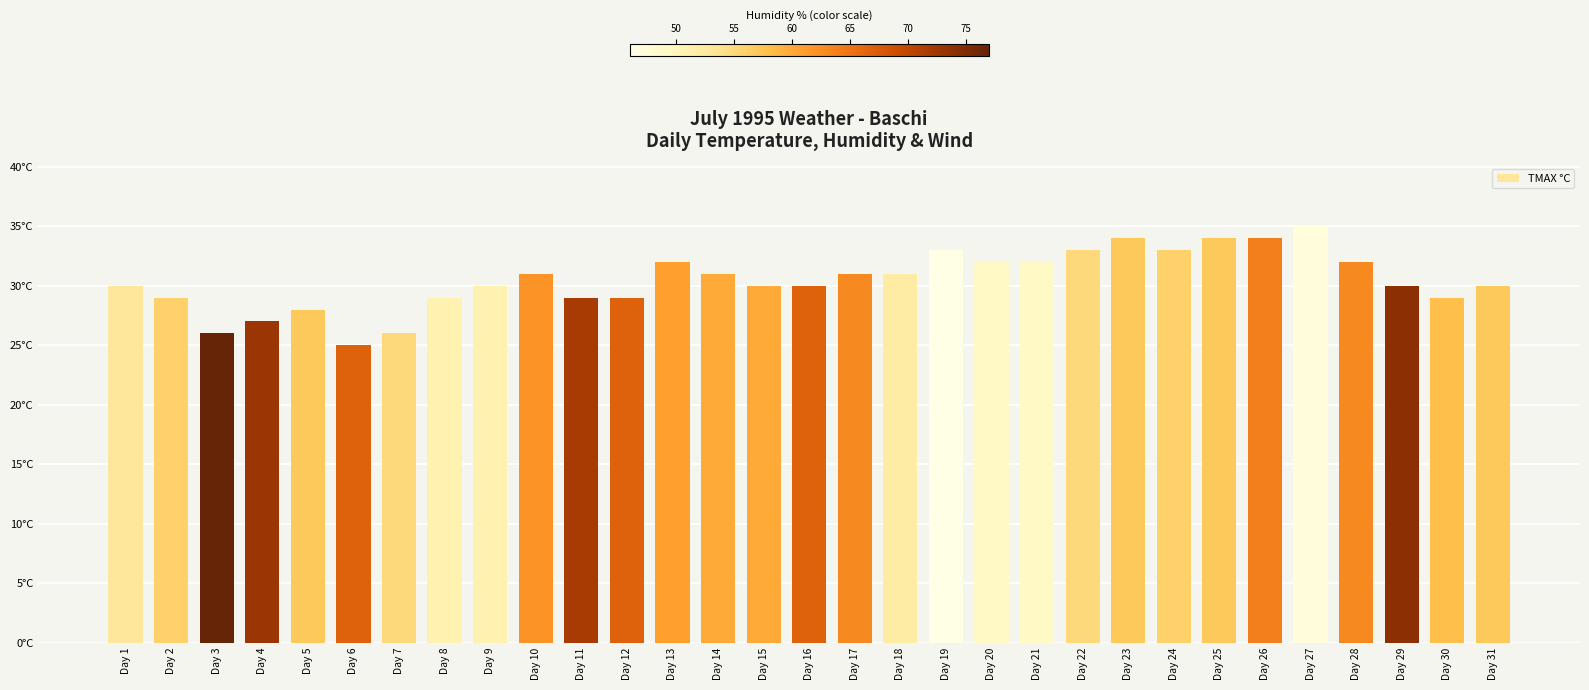

Reading left to right, list all the values displayed in this chart.

30	29	26	27	28	25	26	29	30	31	29	29	32	31	30	30	31	31	33	32	32	33	34	33	34	34	35	32	30	29	30